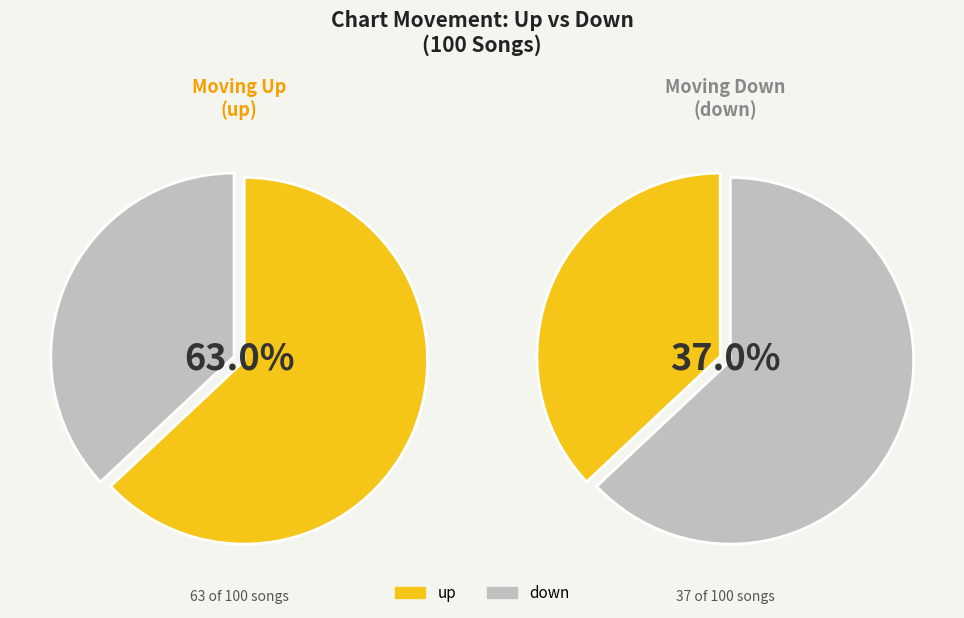

What percentage is the down slice, to the nearest percent?

37%